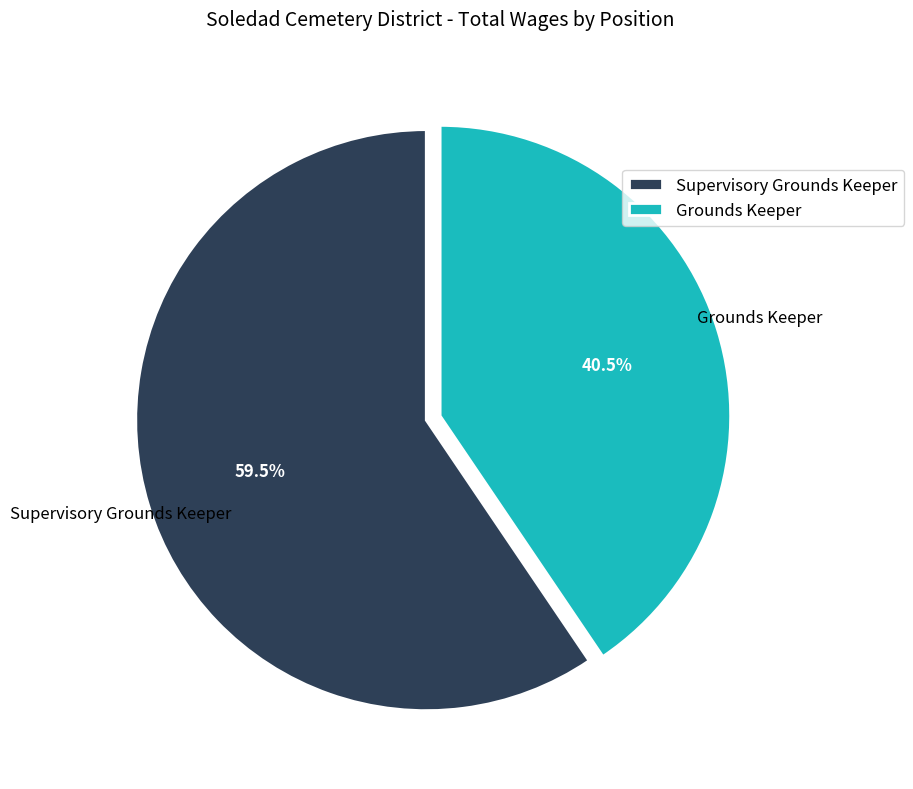

Combined, do Grounds Keeper and Supervisory Grounds Keeper account for over 50%?

Yes